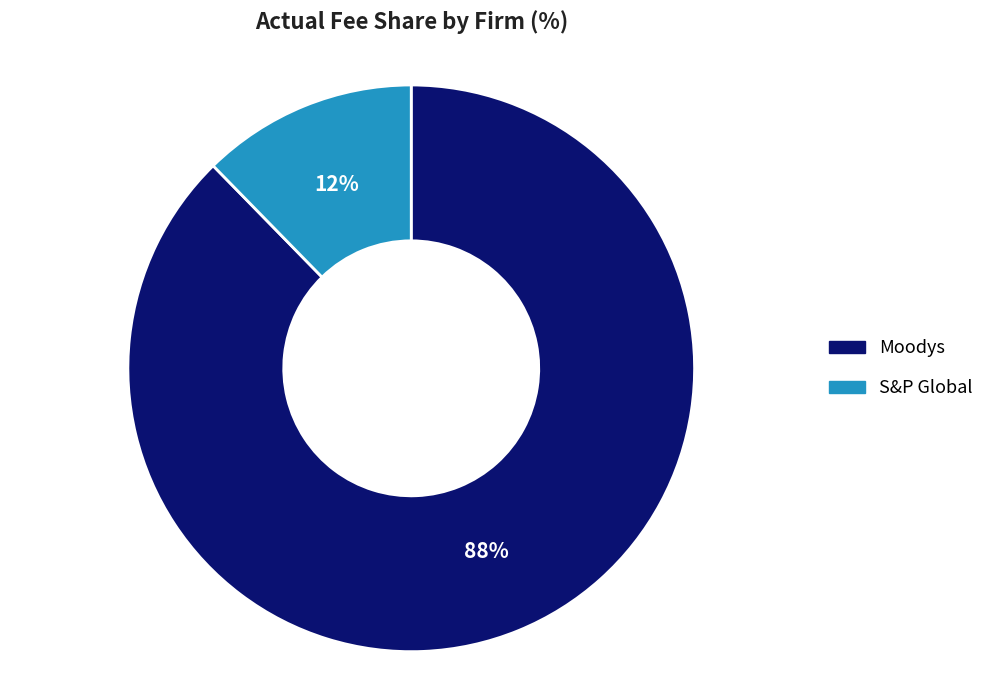

Combined, do Moodys and S&P Global account for over 50%?

Yes